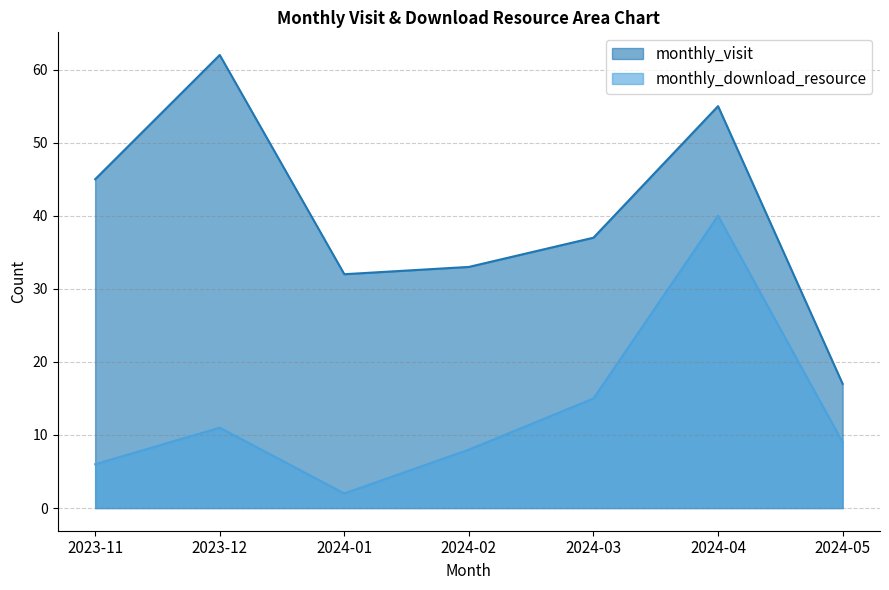

What is the value of the monthly_visit point at the 5th from the left?

37